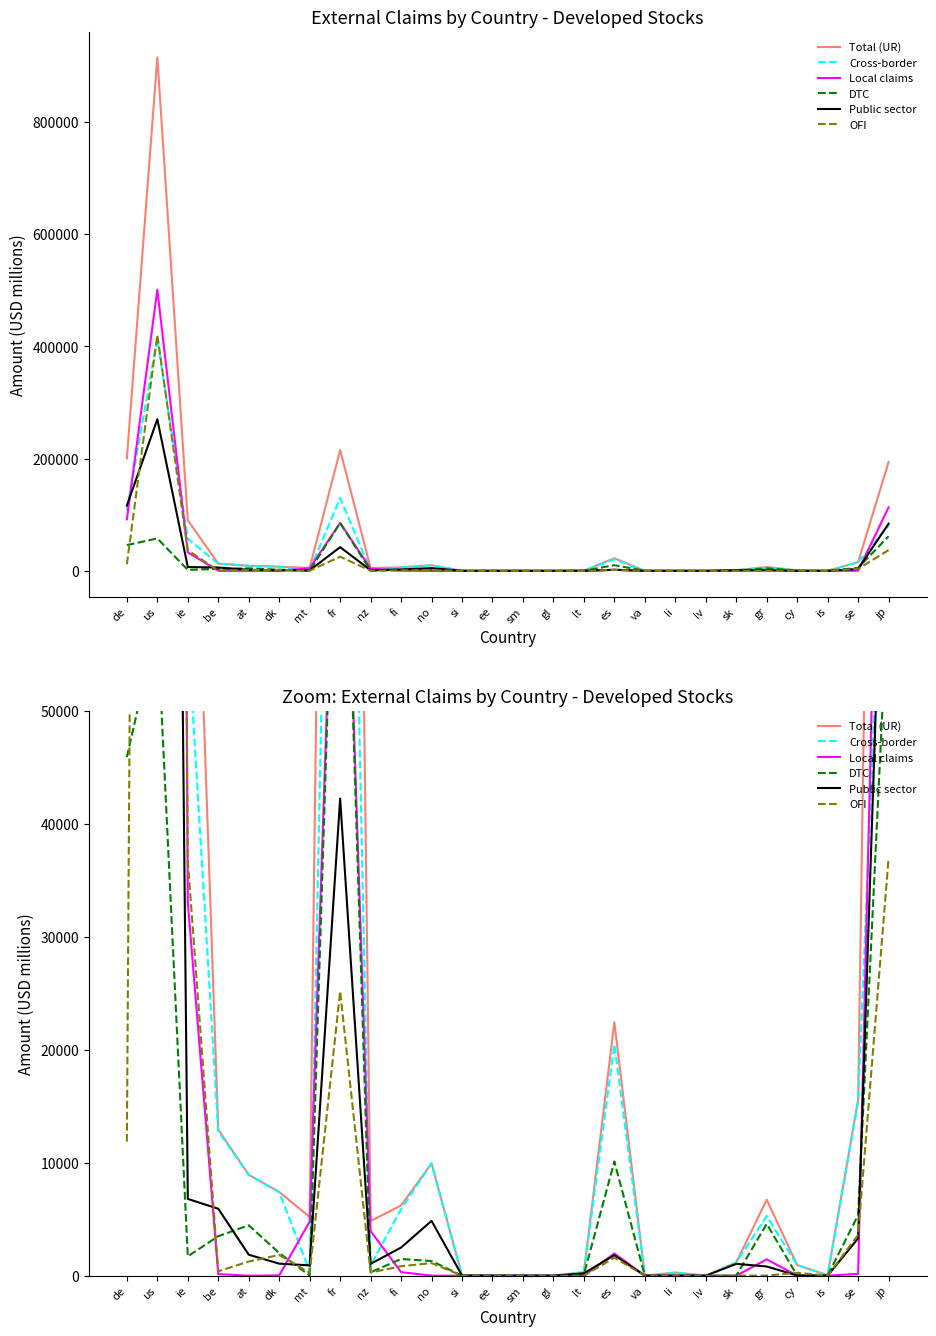

What is the difference between the second highest and minimum values in the DTC series?

61458